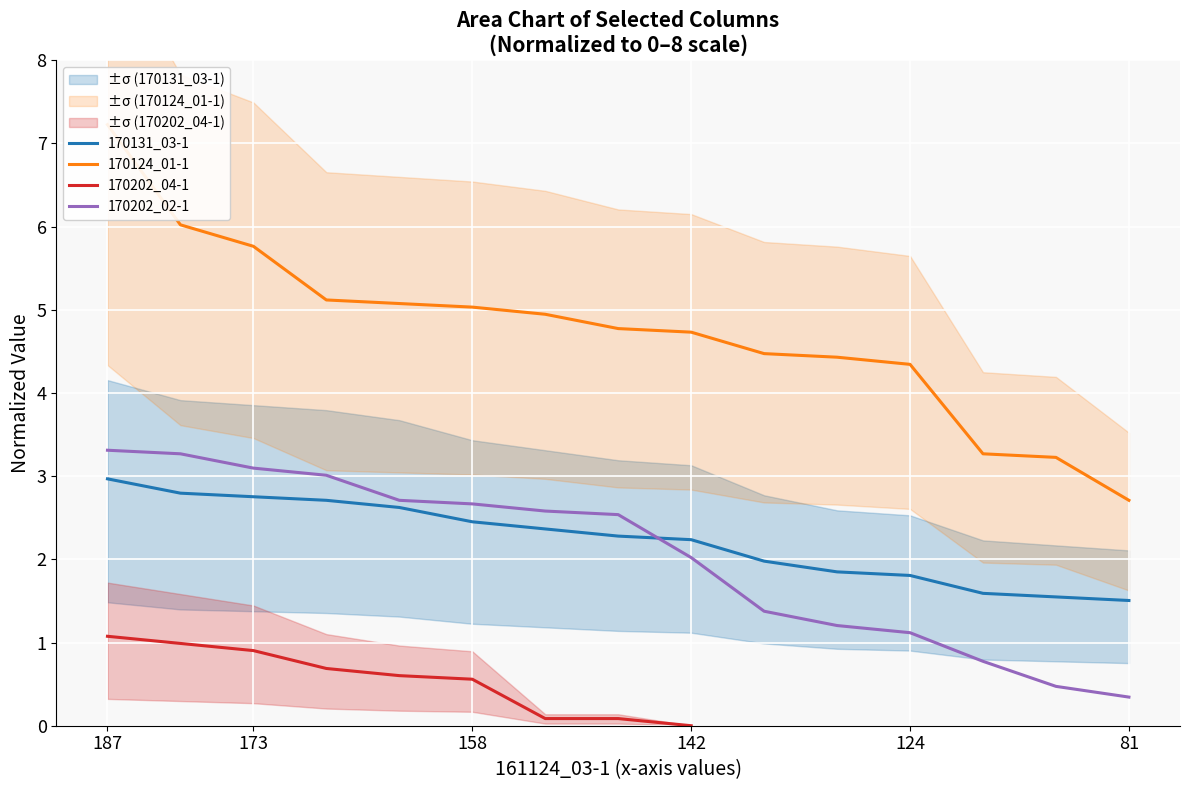

True or false: 170202_02-1 and 170131_03-1 cross at least once.

True